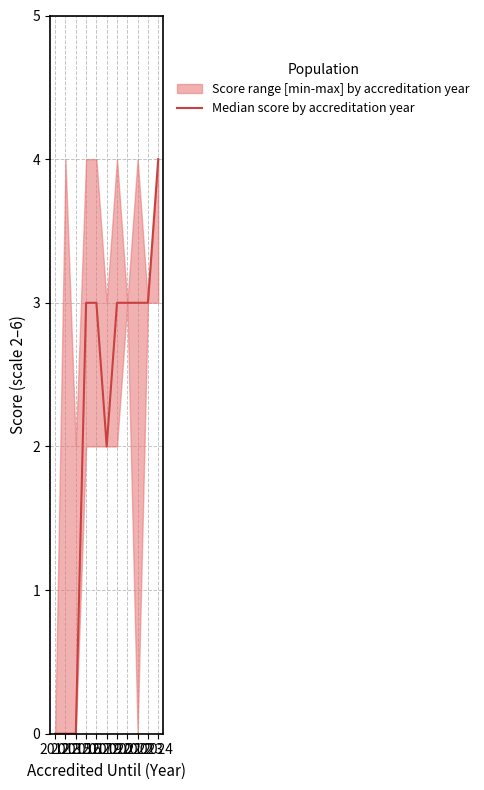

How many values are between 0 and 3?

10